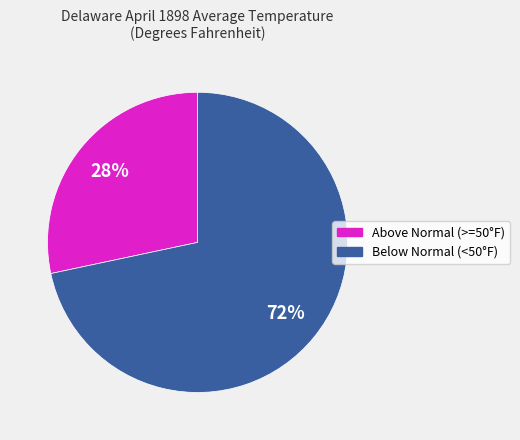

Is there any slice that represents more than half of the pie?

Yes